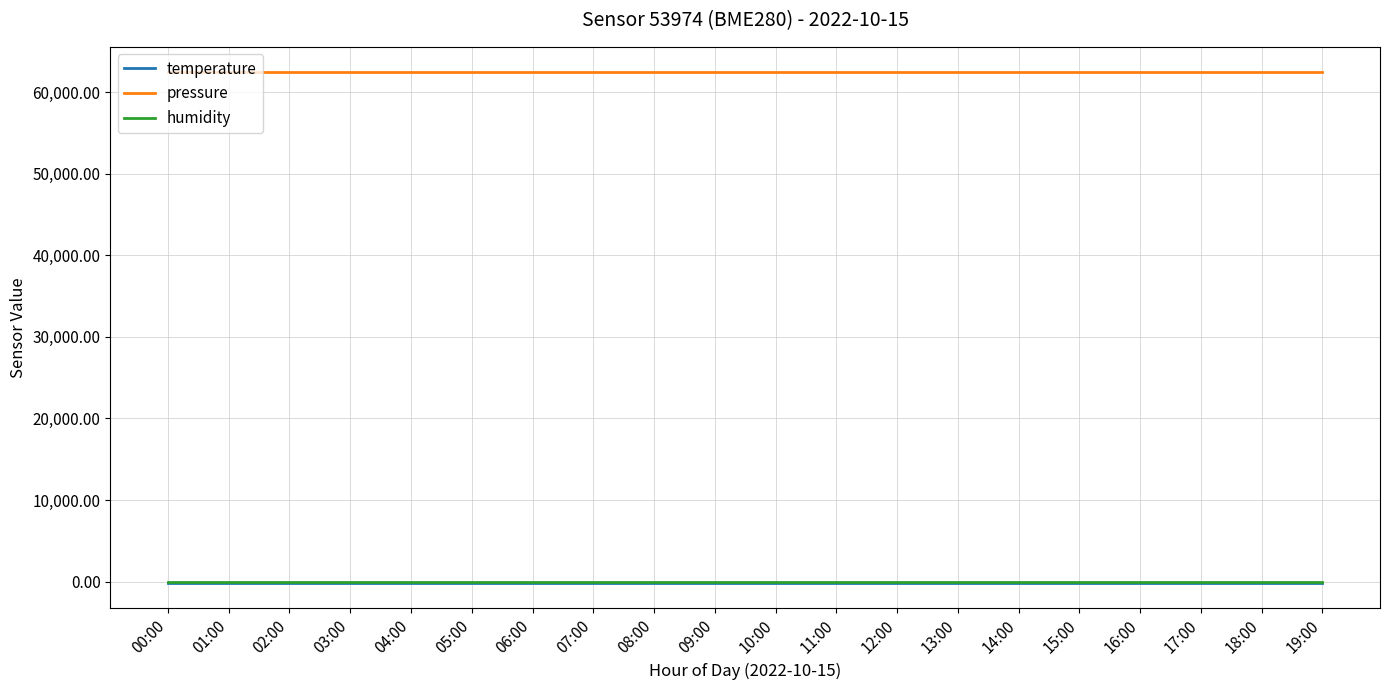

True or false: temperature and pressure cross at least once.

False